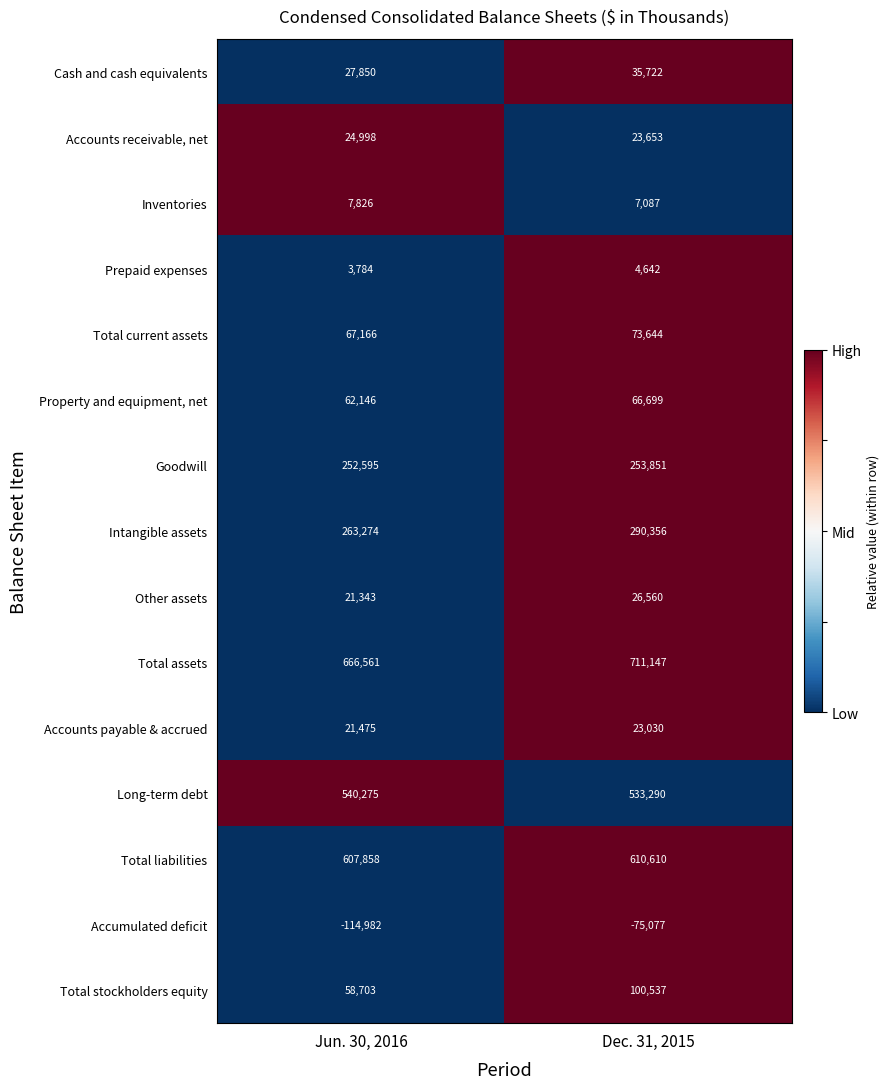

Rank the categories by Total liabilities value from highest to lowest.

Dec. 31, 2015, Jun. 30, 2016